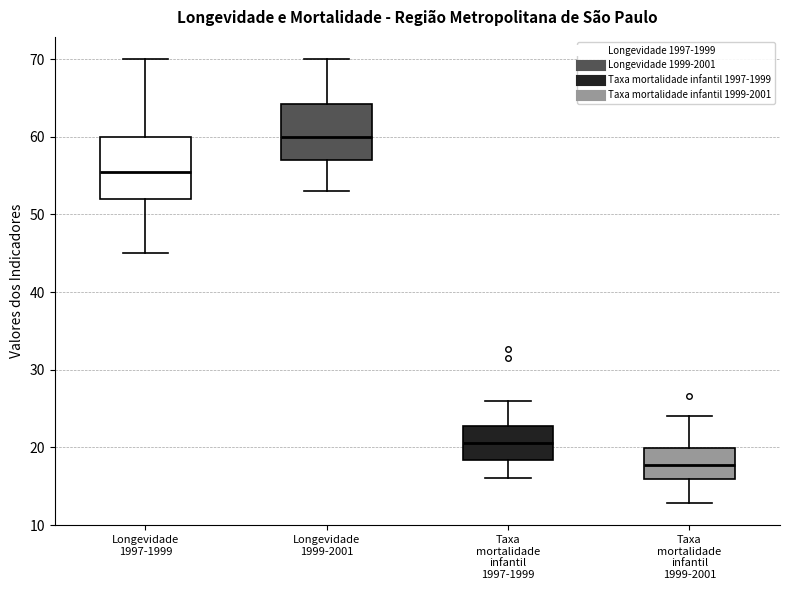

Which box has the lowest median line?

Taxa mortalidade infantil 1999-2001